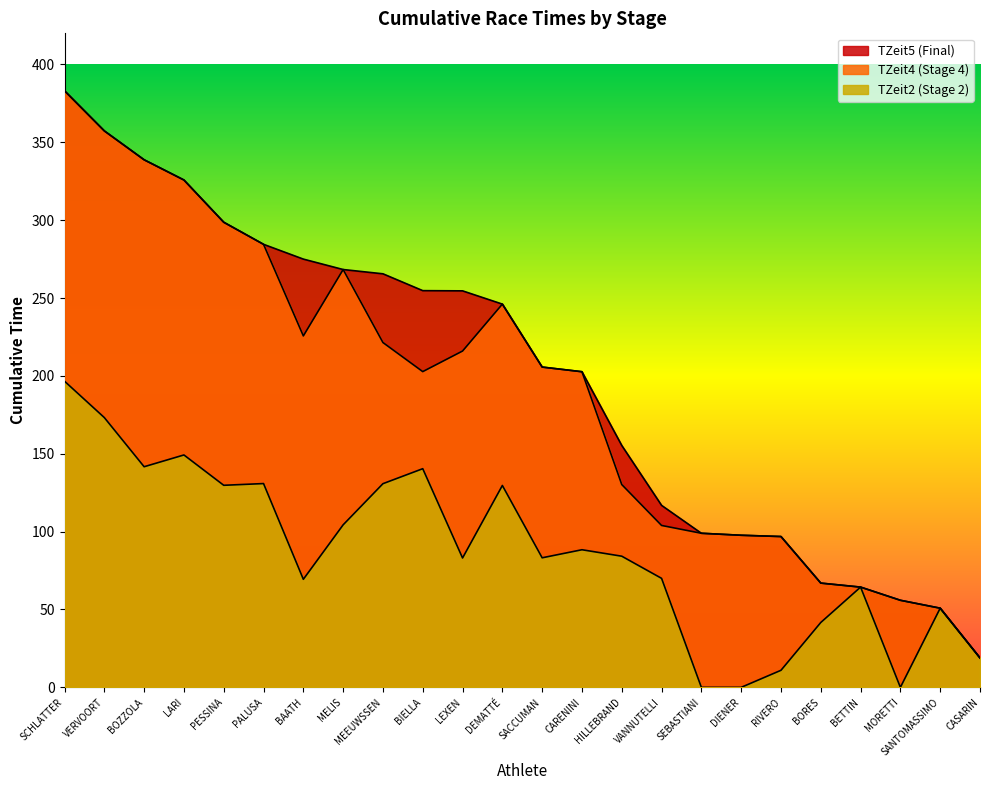

Reading left to right, list all the values displayed in this chart.

TZeit2: SCHLATTER=196.6	VERVOORT=173.2	BOZZOLA=141.7	LARI=149.2	PESSINA=129.8	PALUSA=130.9	BAATH=69.4	MELIS=104.4	MEEUWSSEN=130.8	BIELLA=140.4	LEXEN=83.1	DEMATTÉ=129.6	SACCUMAN=83.2	CARENINI=88.4	HILLEBRAND=84.2	VANNUTELLI=70.0	SEBASTIANI=0.0	DIENER=0.0	RIVERO=11.0	BORES=41.7	BETTIN=64.4	MORETTI=0.0	SANTOMASSIMO=50.8	CASARIN=18.9
TZeit4: SCHLATTER=383.1	VERVOORT=357.4	BOZZOLA=338.8	LARI=325.8	PESSINA=298.7	PALUSA=284.5	BAATH=225.7	MELIS=268.3	MEEUWSSEN=221.4	BIELLA=202.8	LEXEN=216.0	DEMATTÉ=246.1	SACCUMAN=205.7	CARENINI=202.7	HILLEBRAND=130.2	VANNUTELLI=104.0	SEBASTIANI=99.0	DIENER=97.7	RIVERO=96.8	BORES=67.0	BETTIN=64.4	MORETTI=55.9	SANTOMASSIMO=50.8	CASARIN=18.9
TZeit5: SCHLATTER=383.1	VERVOORT=357.4	BOZZOLA=338.8	LARI=325.8	PESSINA=298.7	PALUSA=284.5	BAATH=275.0	MELIS=268.3	MEEUWSSEN=265.6	BIELLA=254.8	LEXEN=254.6	DEMATTÉ=246.1	SACCUMAN=205.7	CARENINI=202.7	HILLEBRAND=155.3	VANNUTELLI=116.9	SEBASTIANI=99.0	DIENER=97.7	RIVERO=96.8	BORES=67.0	BETTIN=64.4	MORETTI=55.9	SANTOMASSIMO=50.8	CASARIN=18.9